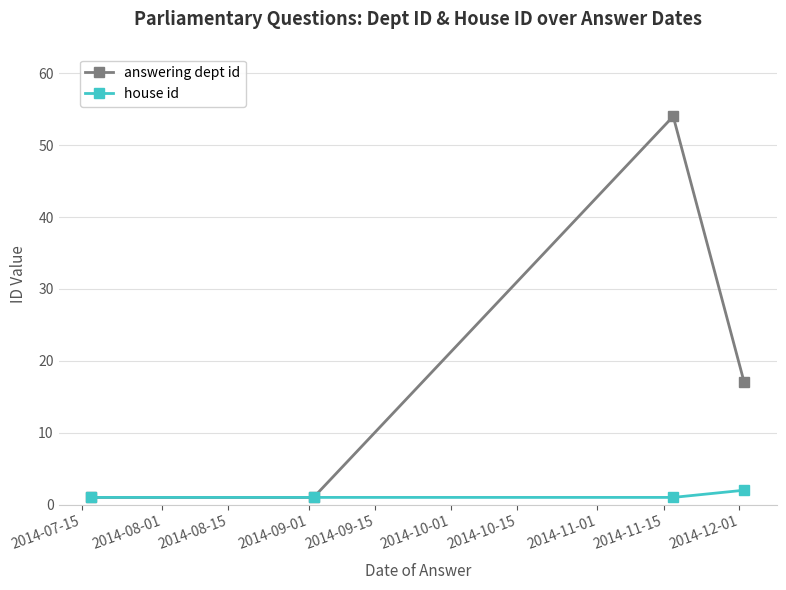

Which series has the largest total across all categories?

answering dept id